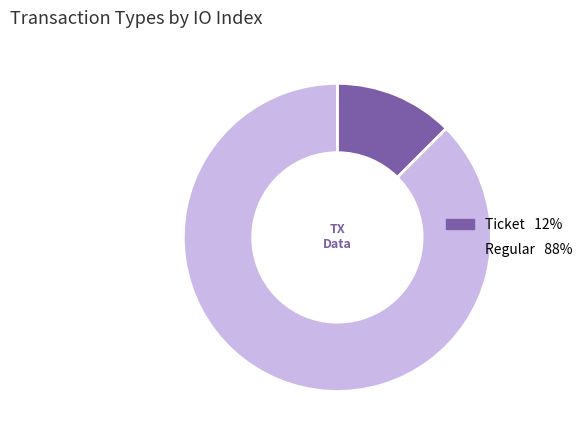

Between Regular and Ticket, which is larger?

Regular